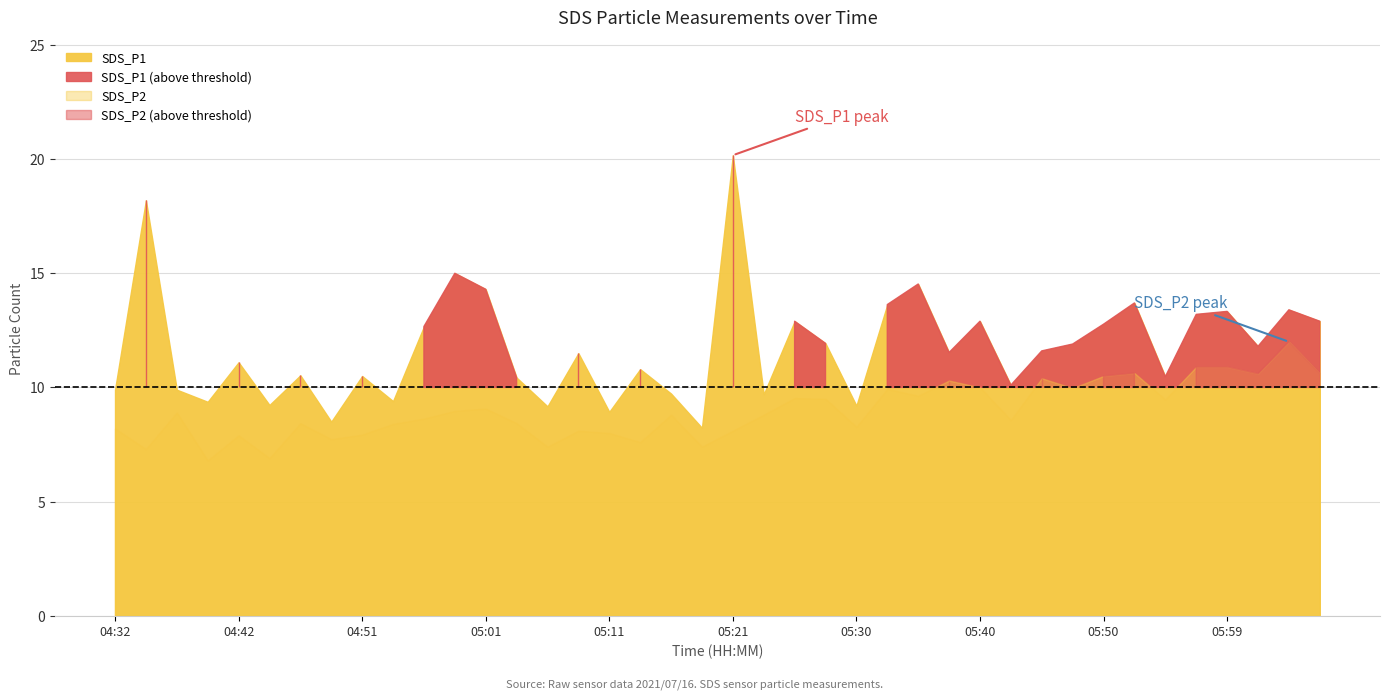

Which series has the largest range (max minus min)?

SDS_P1